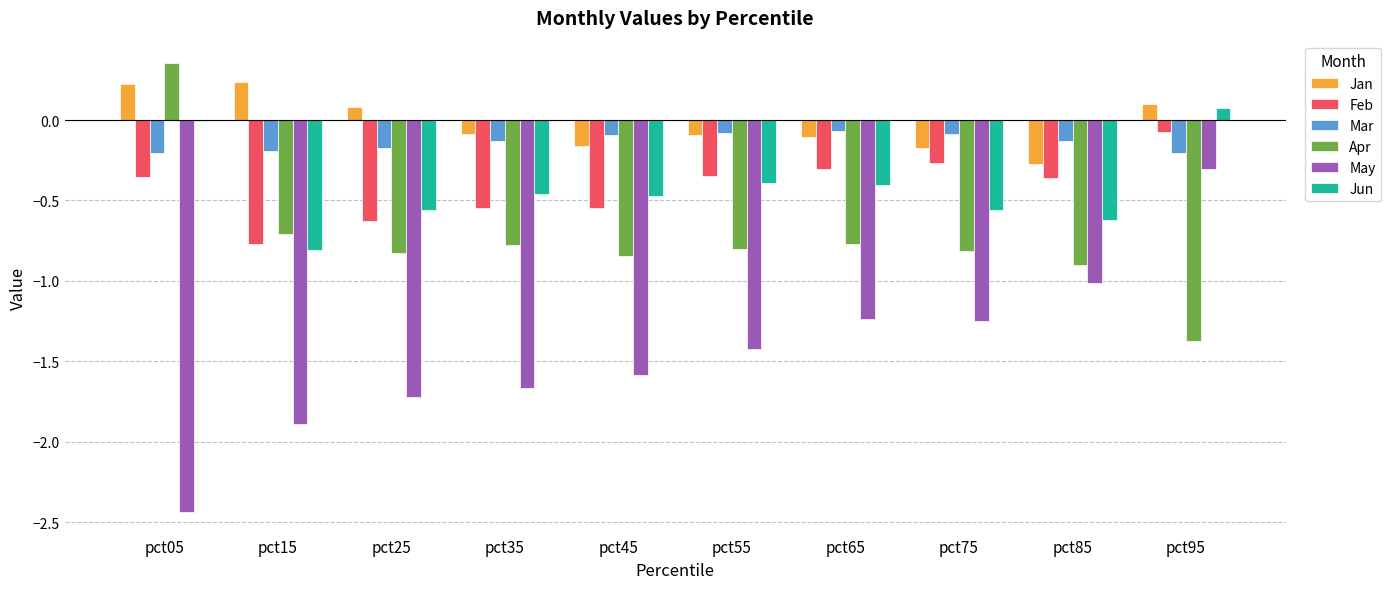

True or false: Apr has a value of -0.3 at pct35.

False